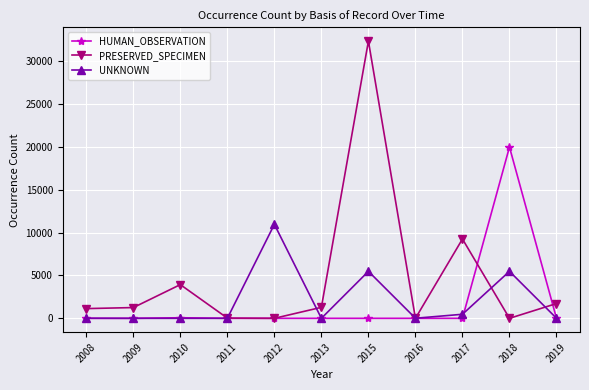

Which category has the highest value across all series?

2015